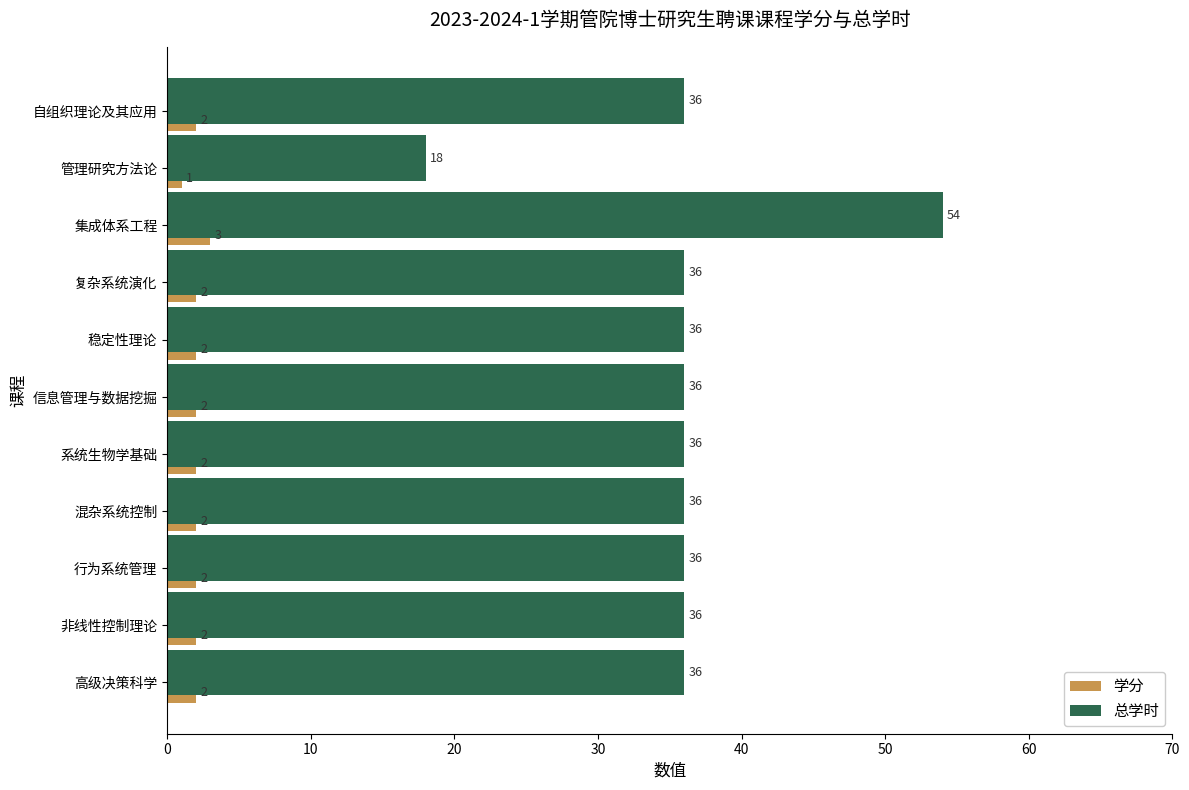

What is the average value of the 总学时 series?

36